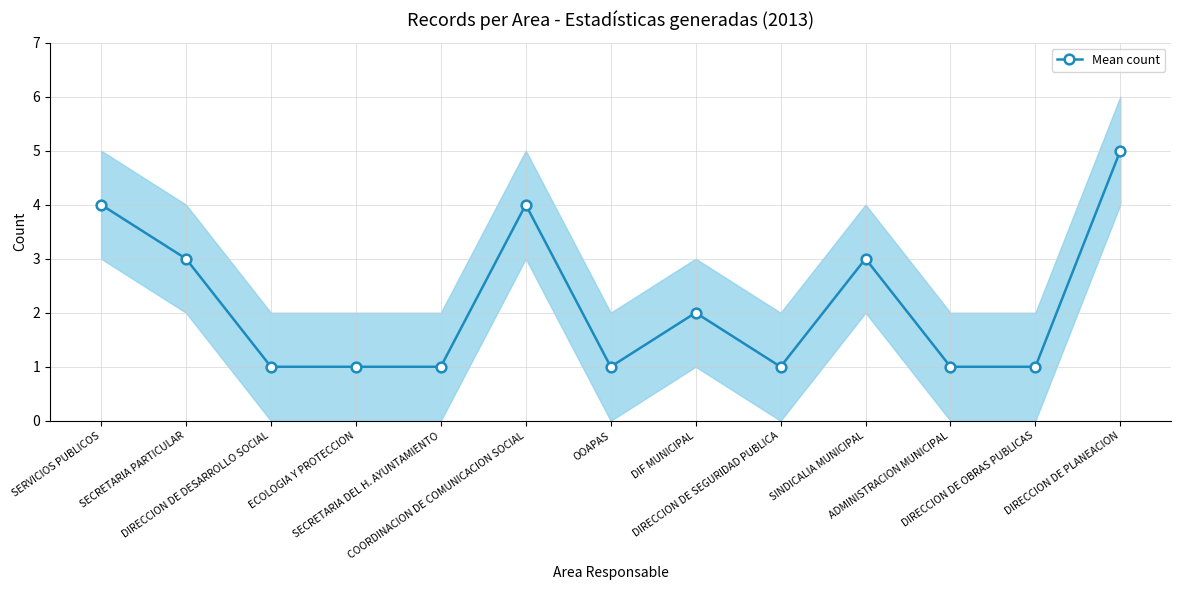

What is the label of the 9th point from the left?

DIRECCION DE SEGURIDAD PUBLICA